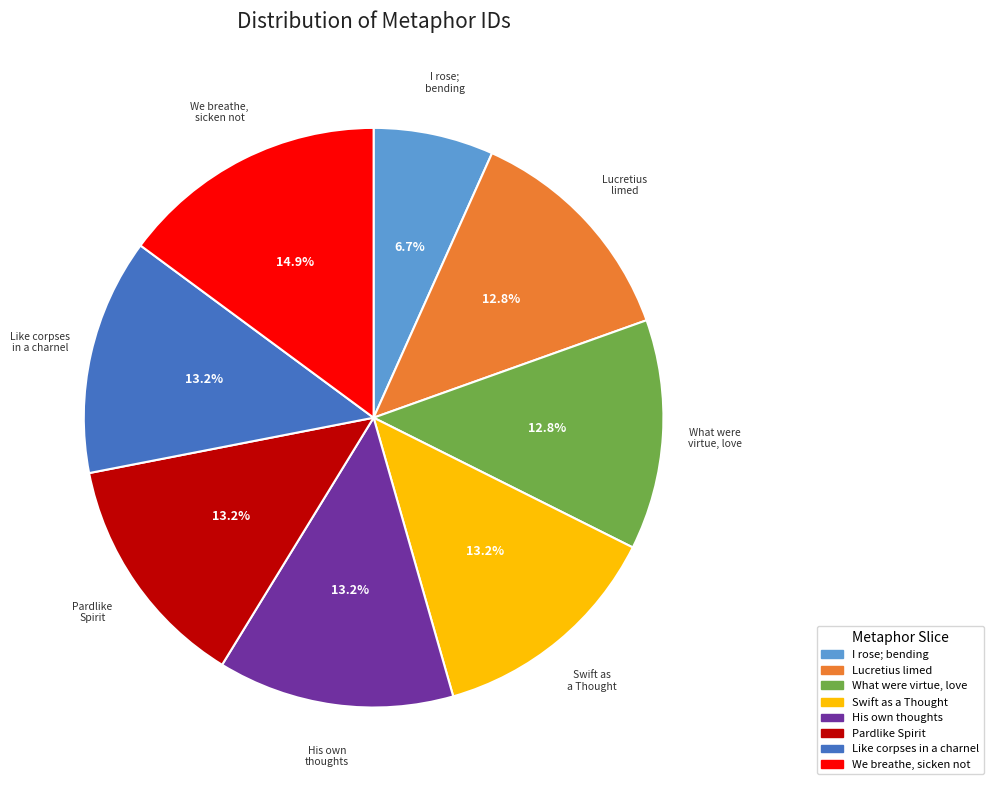

How many segments does this pie chart have?

8